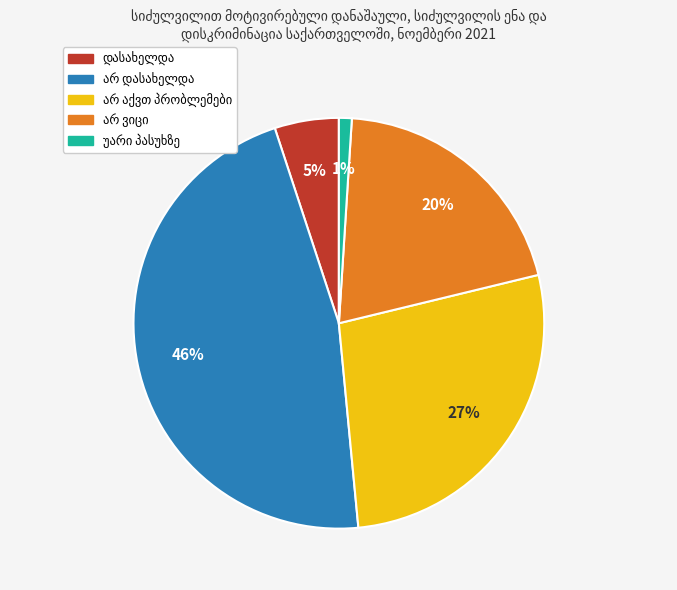

To the nearest percent, what is the average slice percentage?

20%